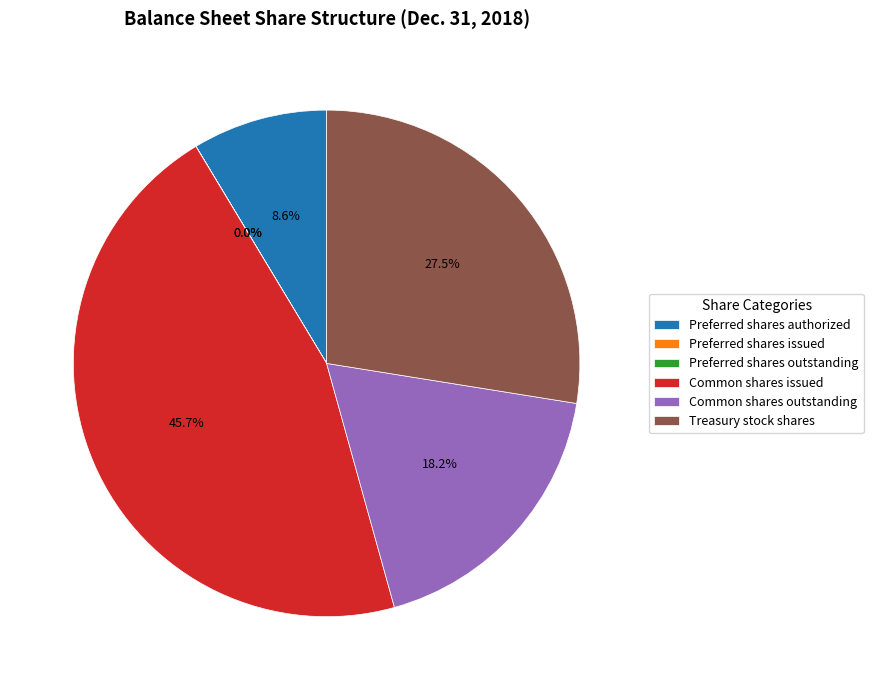

What is the ratio of the value at Common shares issued to the value at Treasury stock shares?

1.7